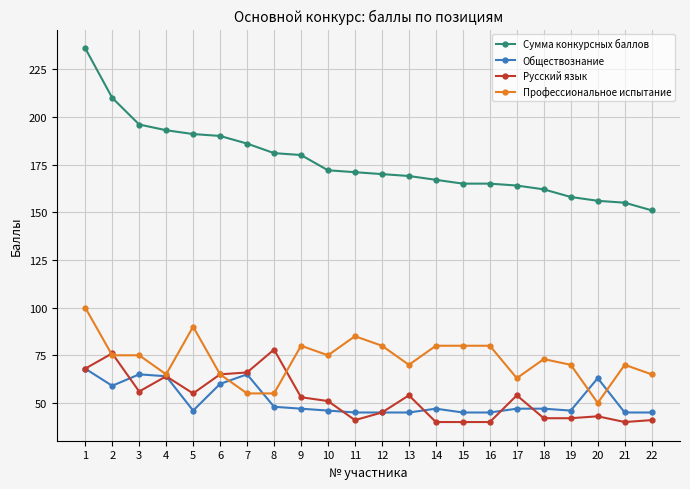

The value of Обществознание at 15 is 45. True or false?

True